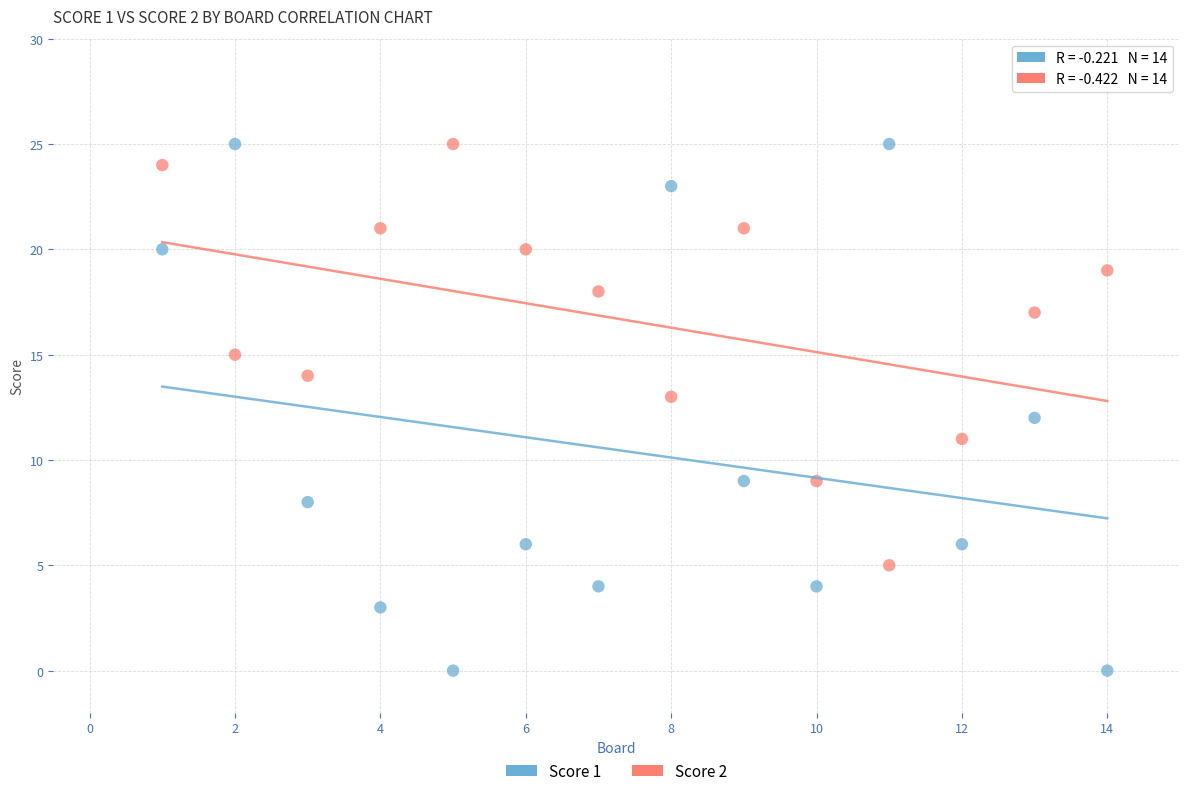

What is the X range (max minus min) for the scatter plot?

13